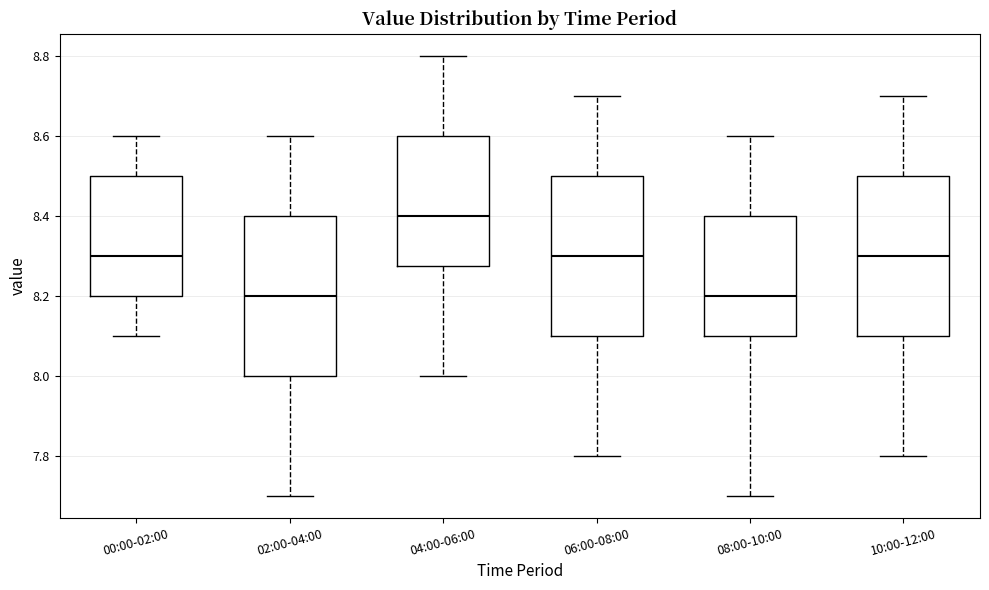

Where does the median line of the box for 00:00-02:00 sit on the y-axis? The values are not printed on the chart, so give them approximately, as read against the axis.

8.30